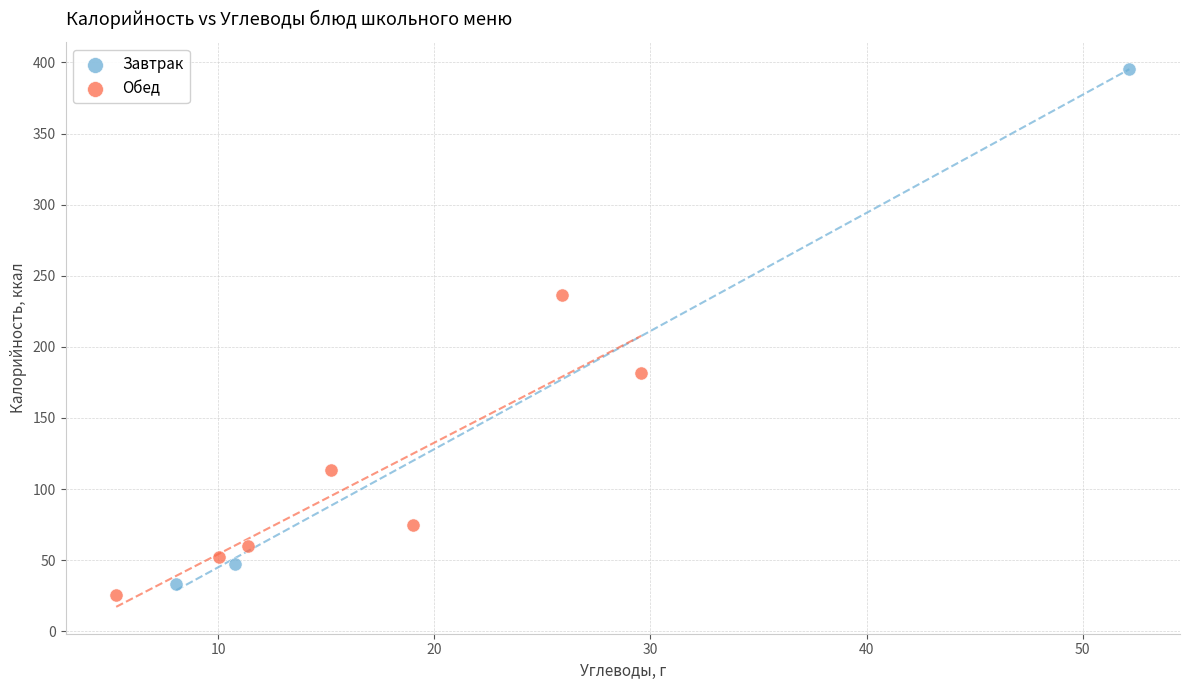

What are all the series names shown in the legend?

Завтрак, Обед